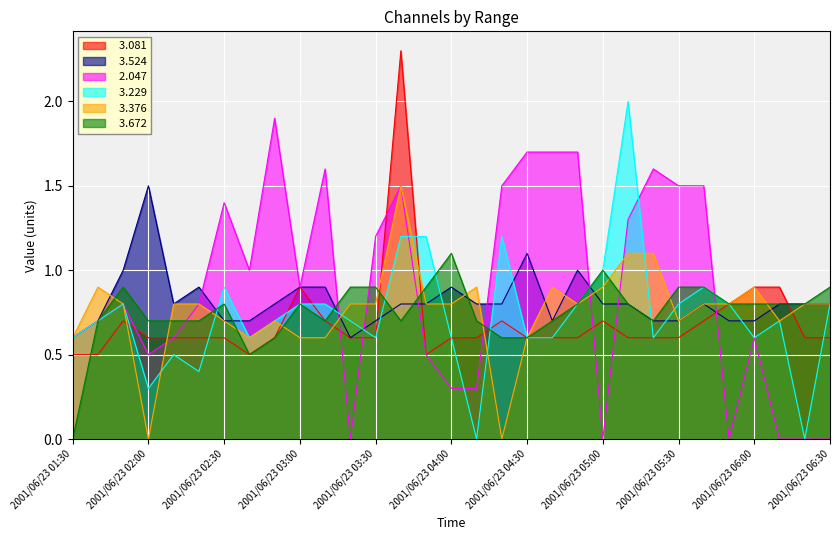

What is the difference between the maximum and minimum values in the   3.524 series?

0.9